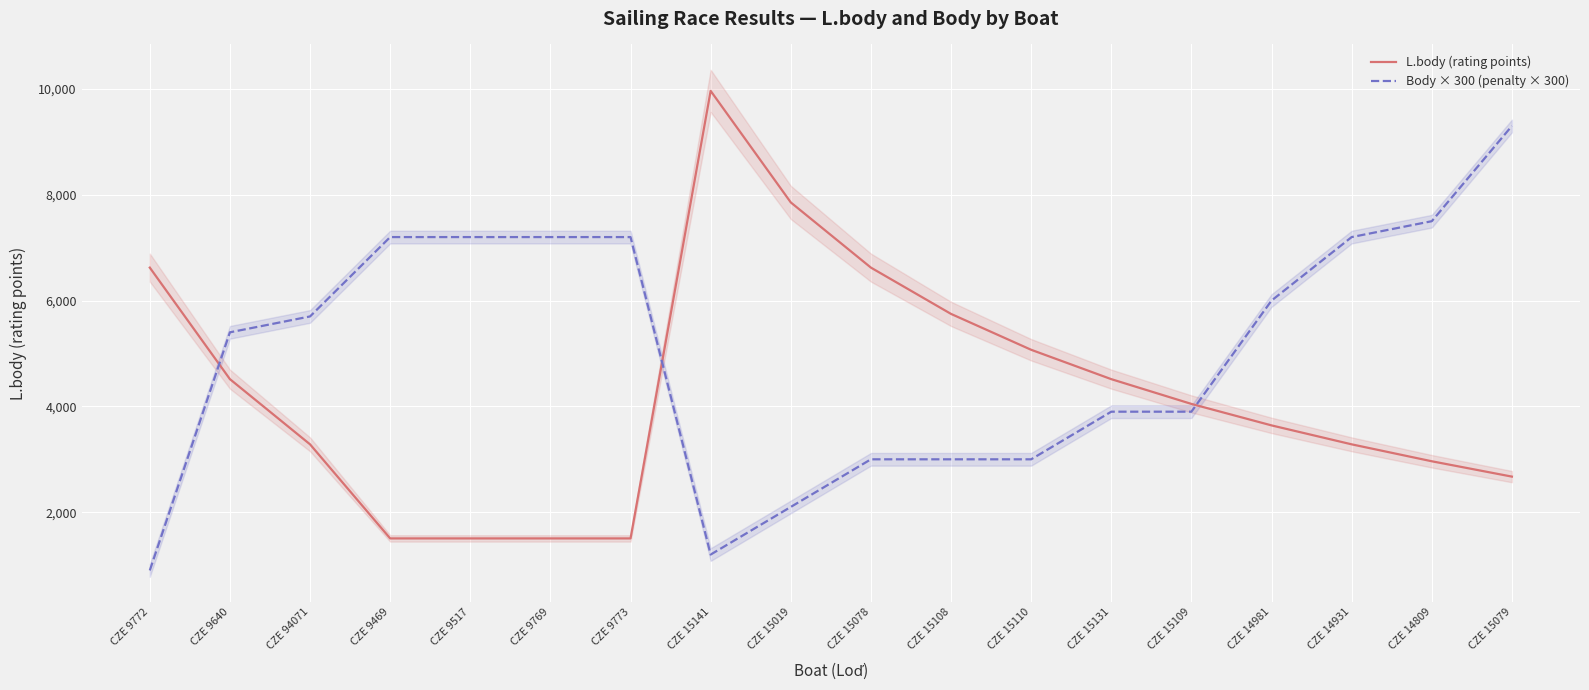

In Body × 300 (penalty × 300), how many points are lower than both neighbors (excluding endpoints)?

1